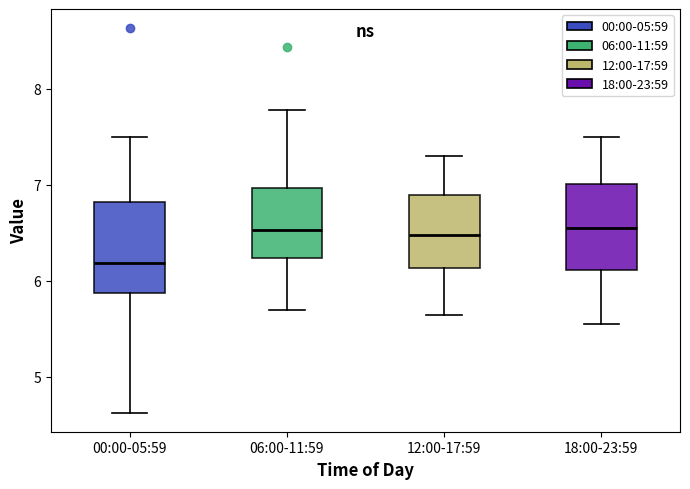

Reading left to right, transcribe this box plot: for each box, give where its median line is, the range the box spans, and where its two whiskers end, as read against the y-axis. The values are not printed on the chart, so give them approximately, as read against the axis.

00:00-05:59: median 6.2, box 5.9 to 6.8, whiskers 4.6 to 7.5
06:00-11:59: median 6.5, box 6.2 to 7.0, whiskers 5.7 to 7.8
12:00-17:59: median 6.5, box 6.1 to 6.9, whiskers 5.7 to 7.3
18:00-23:59: median 6.6, box 6.1 to 7.0, whiskers 5.6 to 7.5